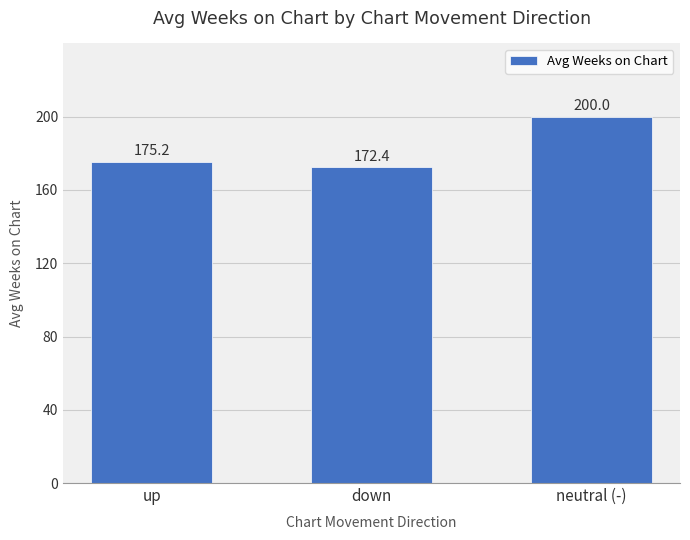

Reading left to right, extract all data points from this chart.

up=175.2	down=172.4	neutral (-)=200.0